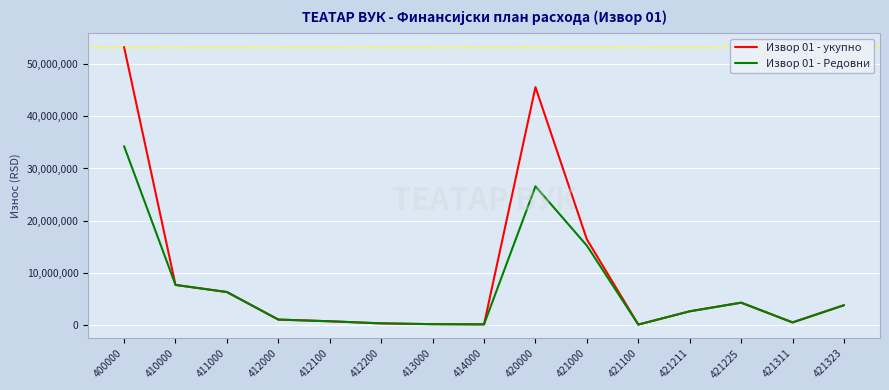

Which series has the largest range (max minus min)?

Извор 01 - укупно